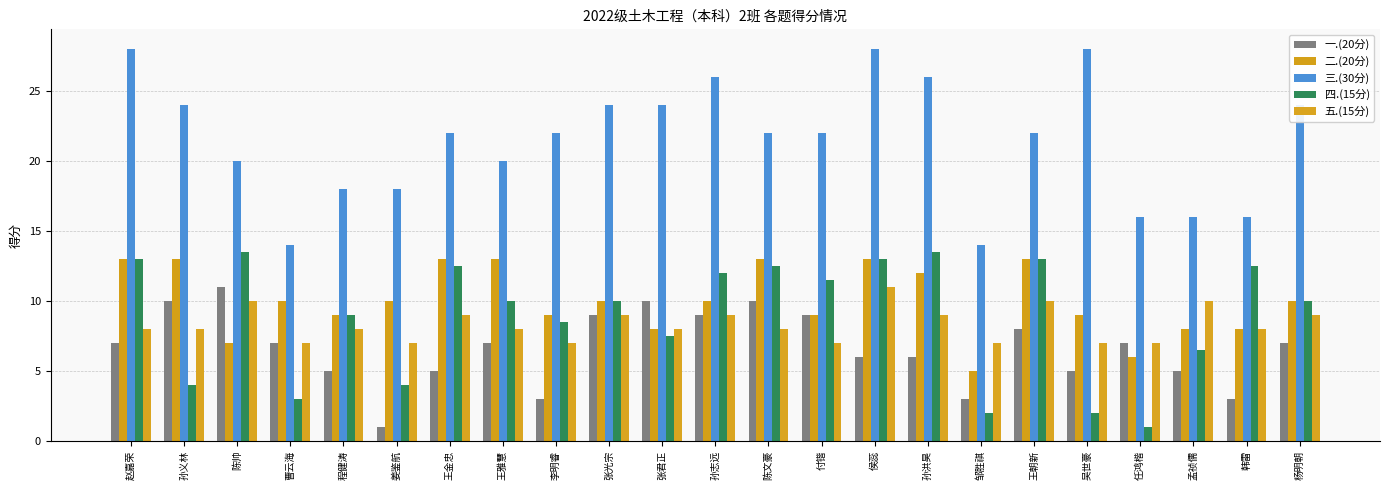

What is the difference between the highest and lowest values at 陈帅?

13.0